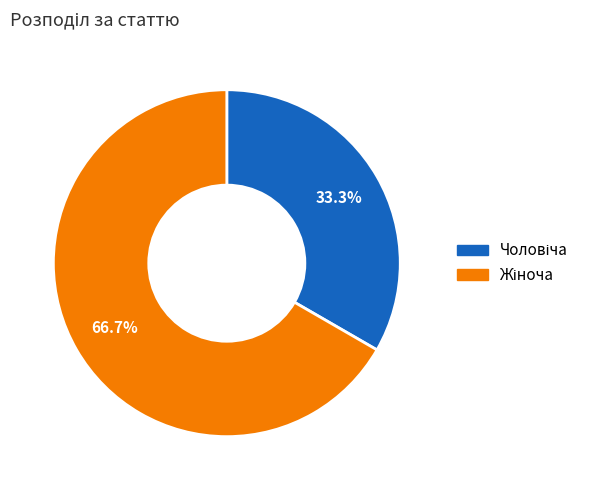

Is there any slice that represents more than half of the pie?

Yes